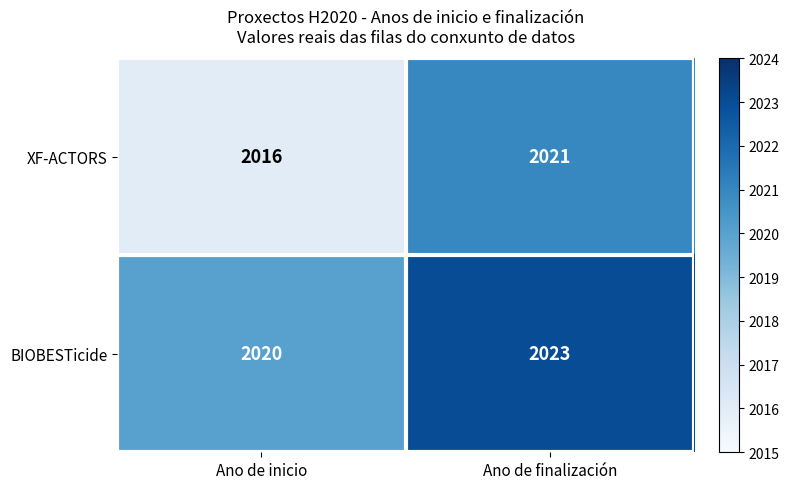

What is the total value across all series at Ano de inicio?

4036